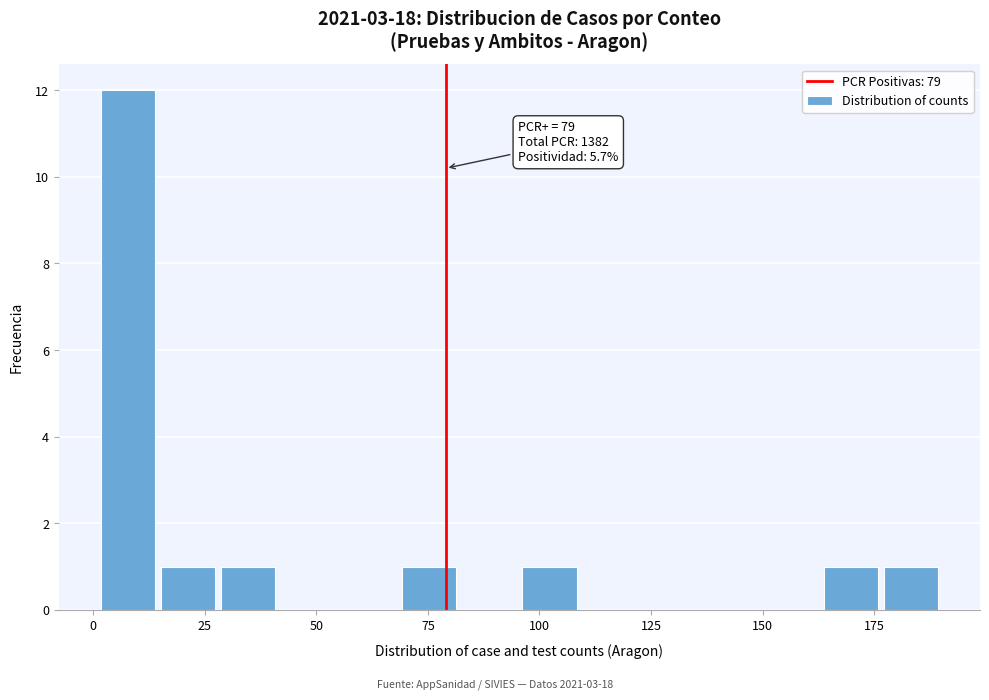

Around what value on the x-axis is the tallest bar? Give the approximate position of its centre, as read against the axis.

10